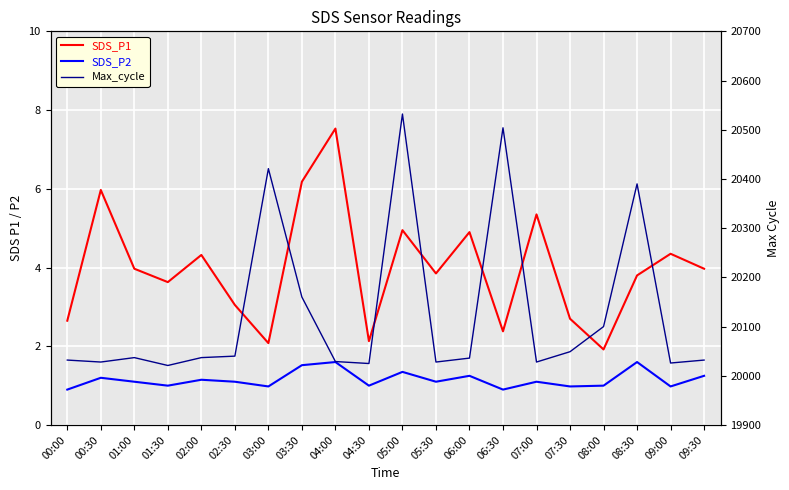

At how many categories does at least one series exceed 12773?

20